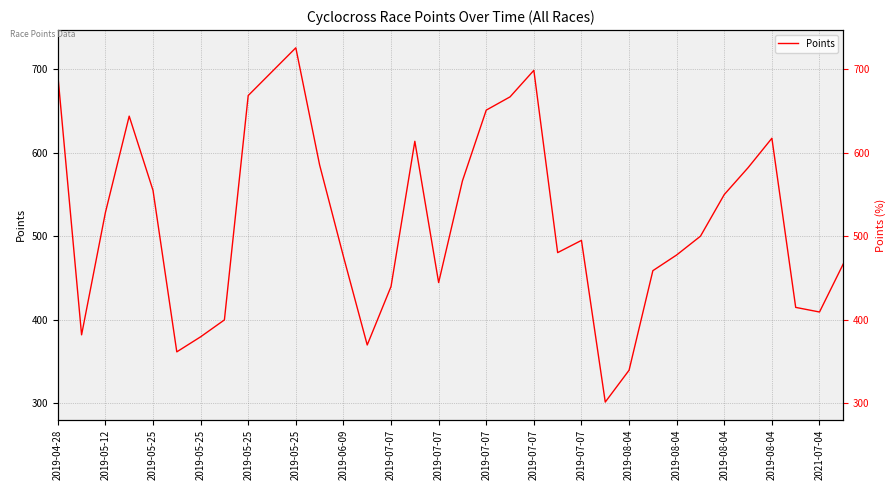

How many lines are shown in the chart?

1